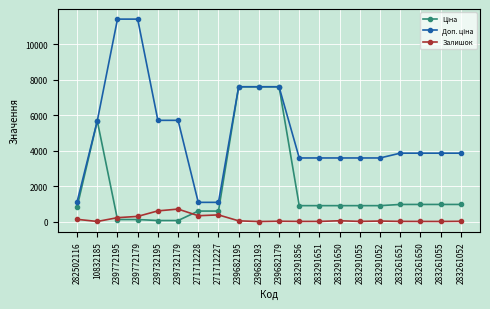

How many lines are shown in the chart?

3